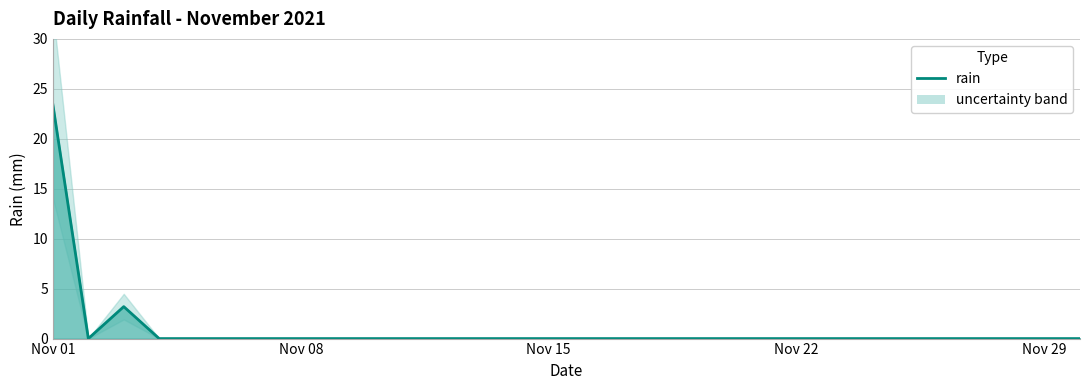

What is the sum of all values?

26.6